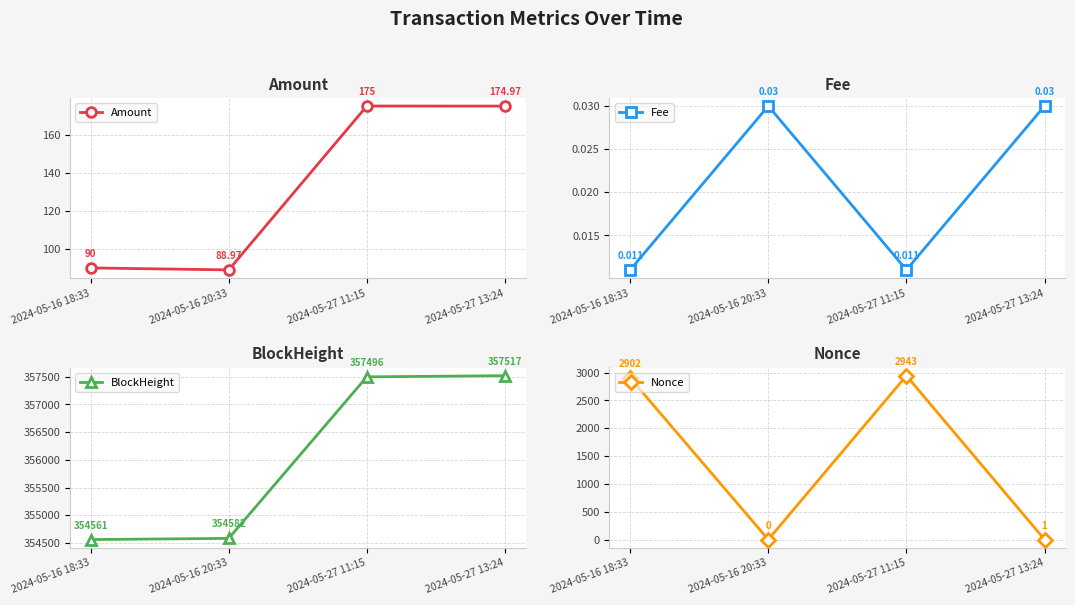

Rank the categories by Fee value from lowest to highest.

2024-05-16 18:33, 2024-05-27 11:15, 2024-05-16 20:33, 2024-05-27 13:24